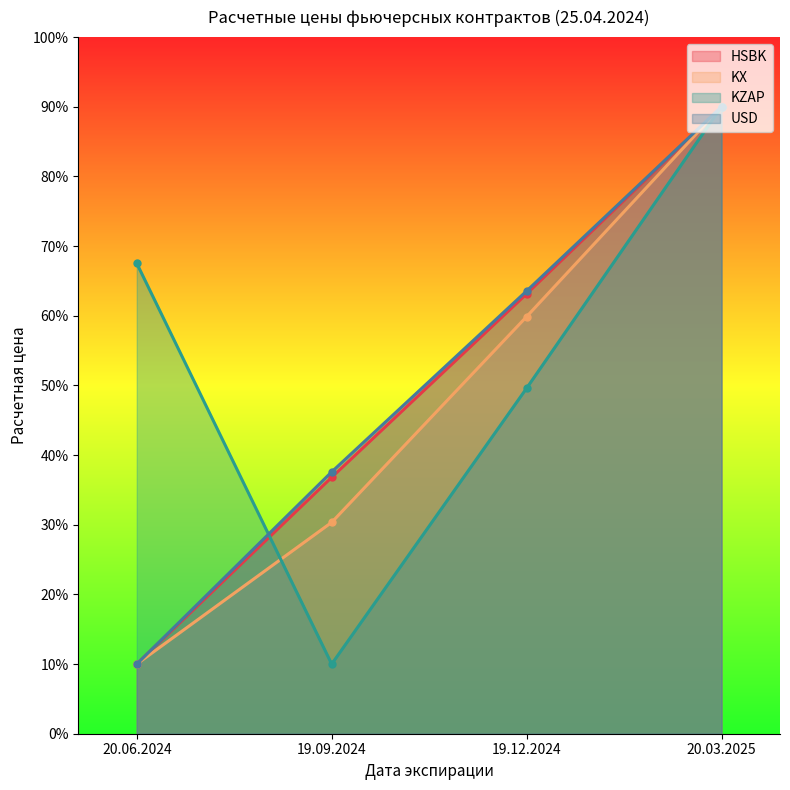

What is the difference between the second highest and second lowest values in the KZAP series?

17.9